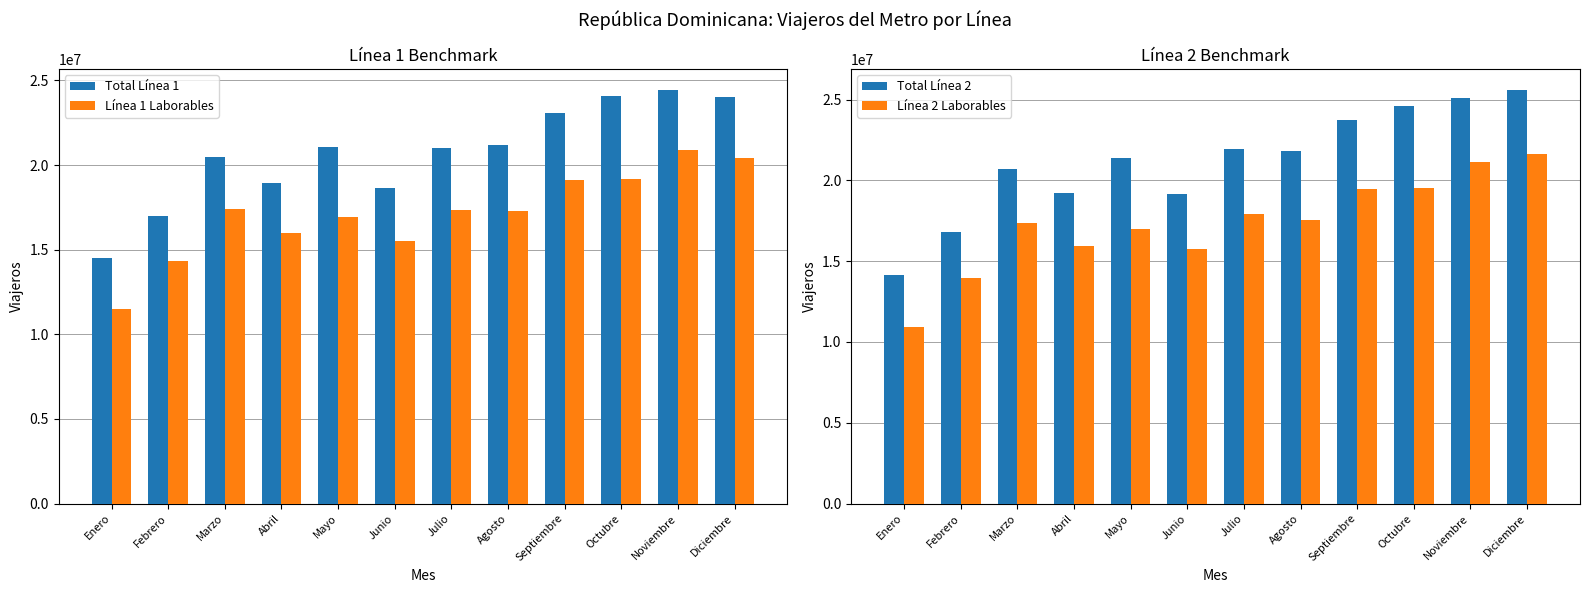

Between Julio and Noviembre, which series saw the biggest shift?

Línea 1 Laborables